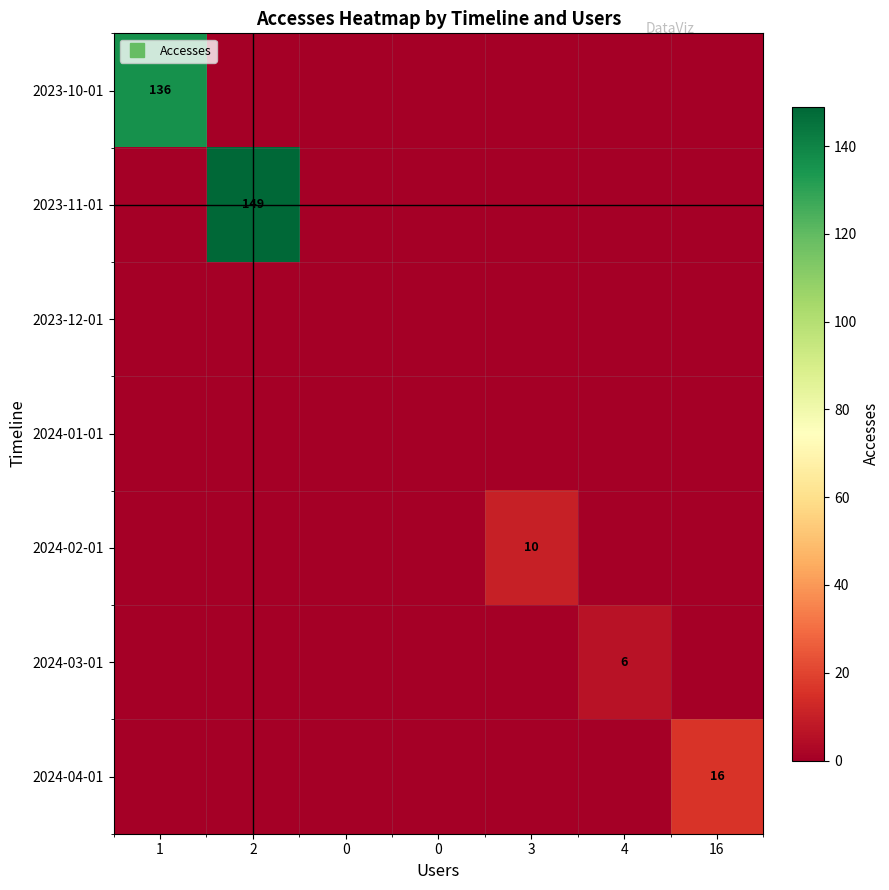

Rank the categories by 2024-01-01 value from lowest to highest.

1, 2, 0, 0, 3, 4, 16